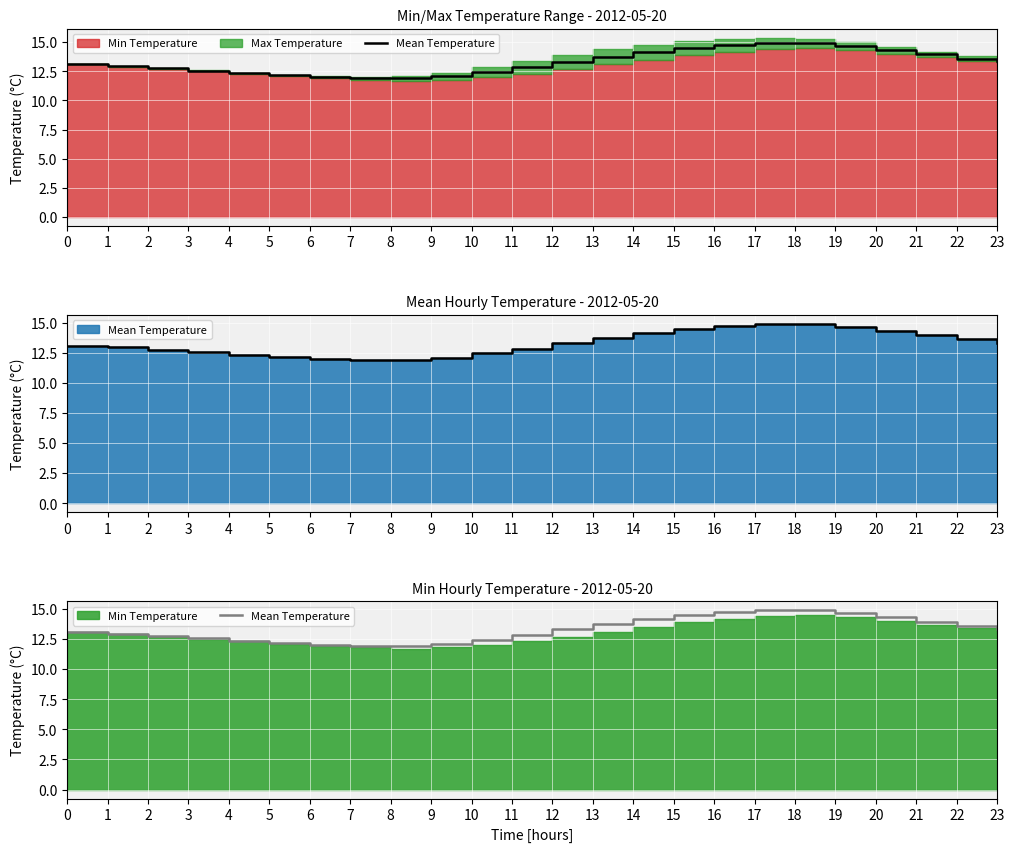

Is it true that the value at 6 is 12.0?

True